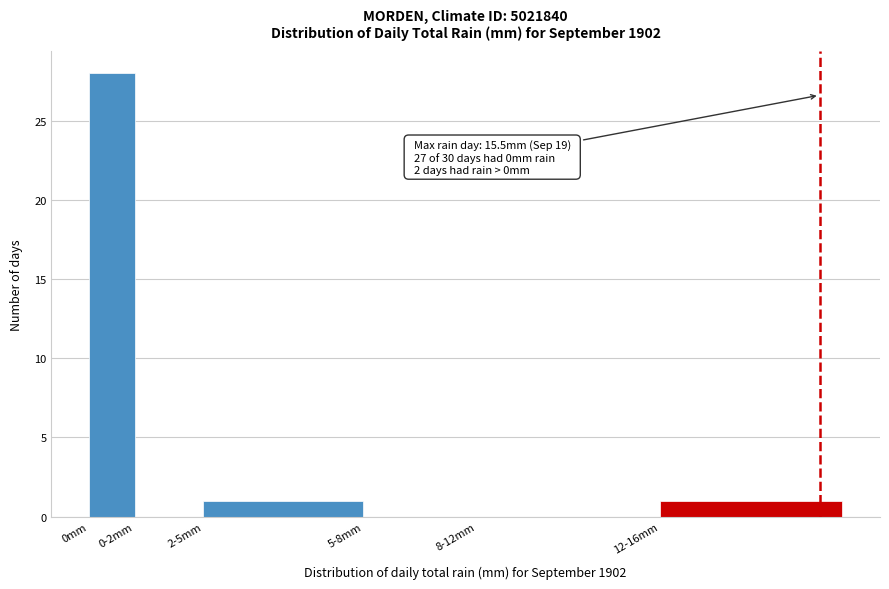

Reading left to right, what are all the values shown in this chart?

0mm=28	0-2mm=0	2-5mm=1	5-8mm=0	8-12mm=0	12-16mm=1